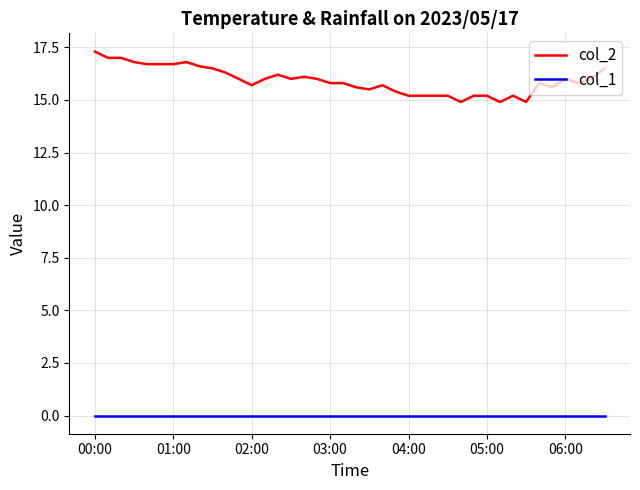

List the series in order of their peak value, lowest first.

col_1, col_2